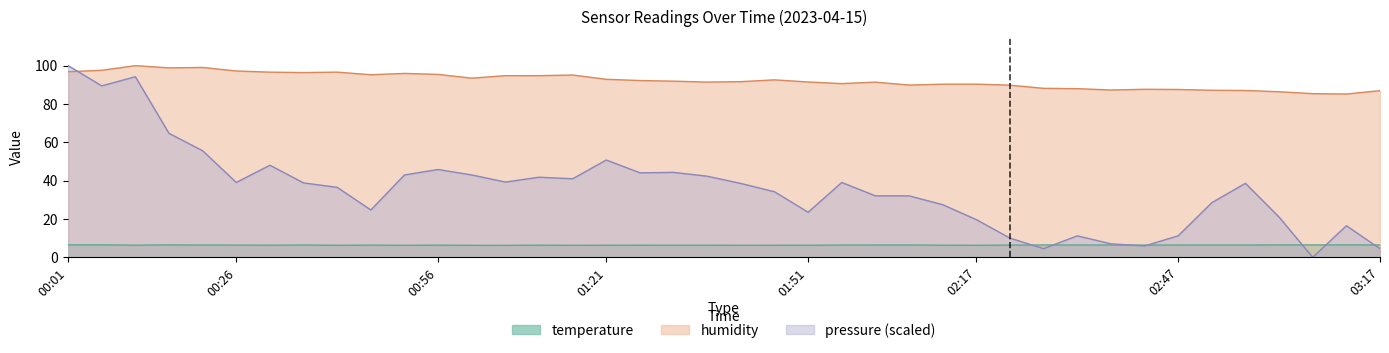

At which label does humidity first exceed 91?

00:01